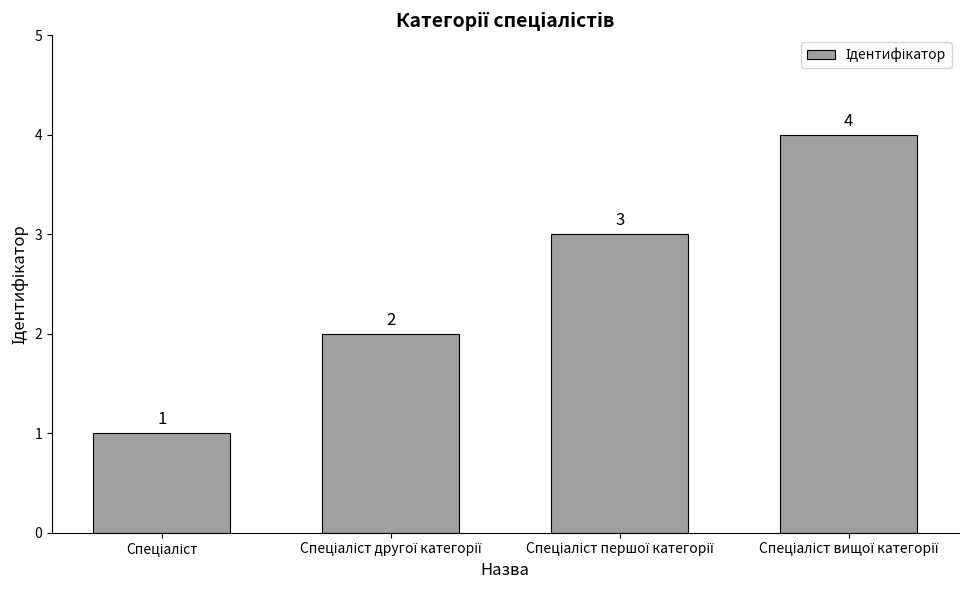

What is the sum of all values?

10